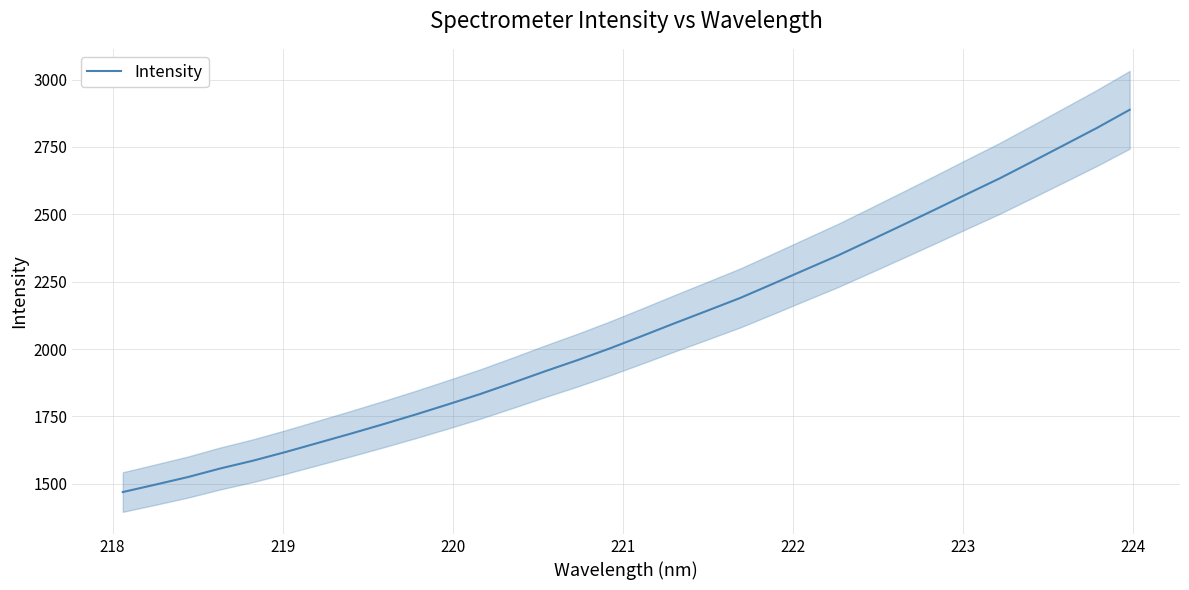

What is the minimum value for Intensity?

1469.1